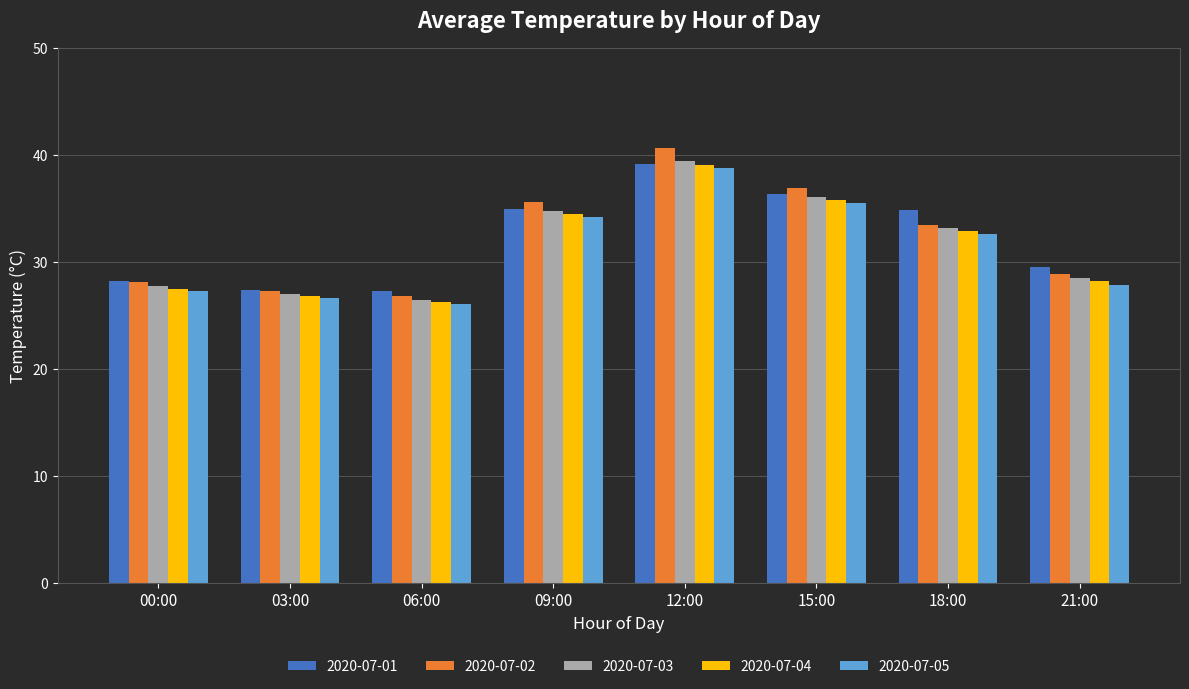

At which category is the sum across all series the highest?

12:00